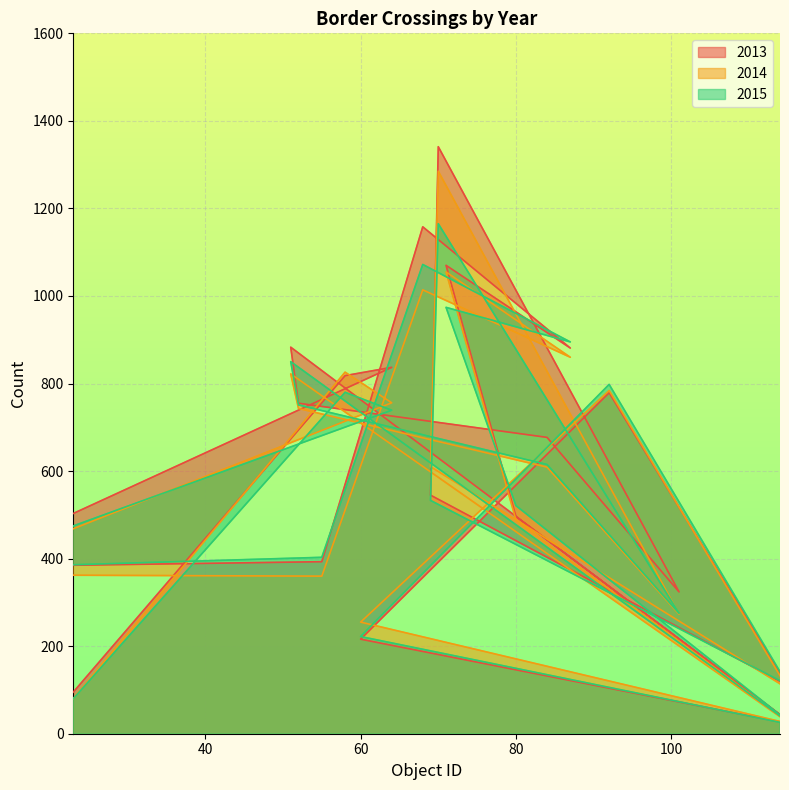

Reading left to right, list all the values displayed in this chart.

2013: 95	818	837	381	393	1158	881	1070	496	17	883	755	677	324	1341	545	110	779	216	27
2014: 80	826	756	363	360	1014	860	1055	488	14	822	743	609	273	1285	610	103	784	255	28
2015: 80	780	739	378	403	1072	895	974	521	15	850	751	615	275	1165	533	112	798	222	26